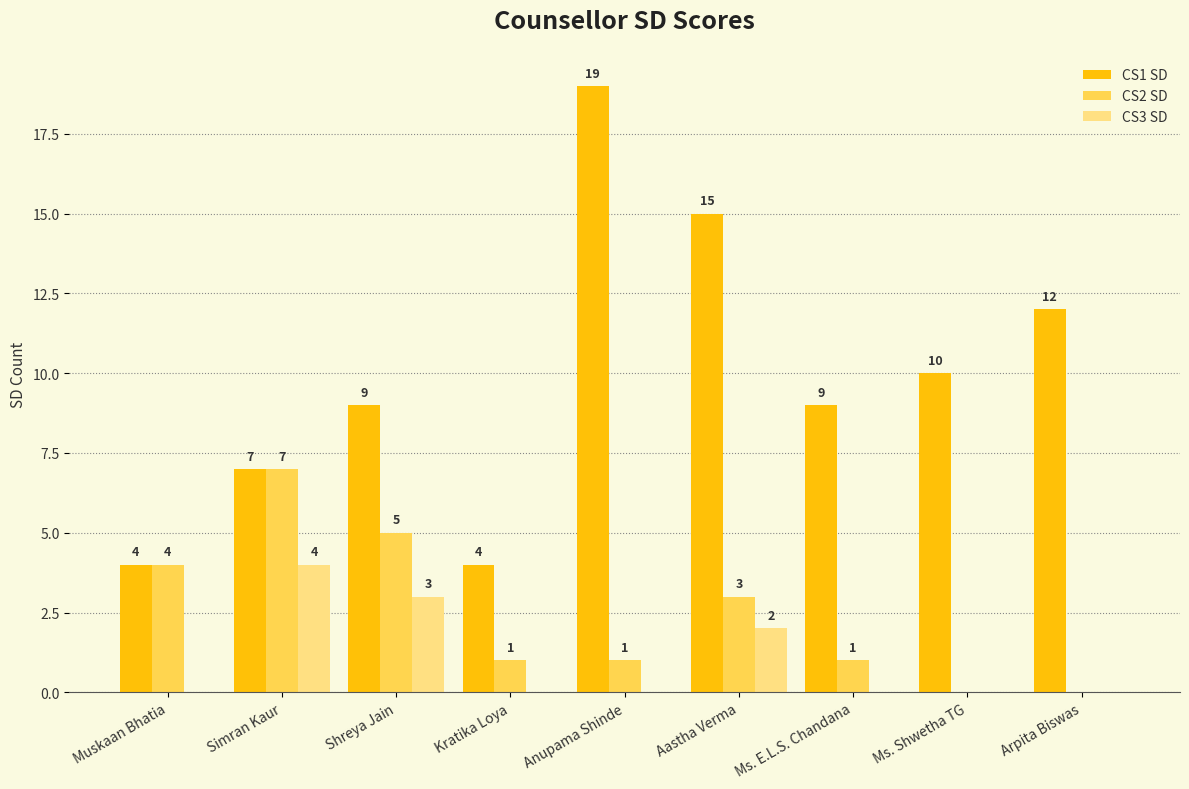

Reading left to right, extract all data points from this chart.

CS1 SD: Muskaan Bhatia=4	Simran Kaur=7	Shreya Jain=9	Kratika Loya=4	Anupama Shinde=19	Aastha Verma=15	Ms. E.L.S. Chandana=9	Ms. Shwetha TG=10	Arpita Biswas=12
CS2 SD: Muskaan Bhatia=4	Simran Kaur=7	Shreya Jain=5	Kratika Loya=1	Anupama Shinde=1	Aastha Verma=3	Ms. E.L.S. Chandana=1	Ms. Shwetha TG=0	Arpita Biswas=0
CS3 SD: Muskaan Bhatia=0	Simran Kaur=4	Shreya Jain=3	Kratika Loya=0	Anupama Shinde=0	Aastha Verma=2	Ms. E.L.S. Chandana=0	Ms. Shwetha TG=0	Arpita Biswas=0